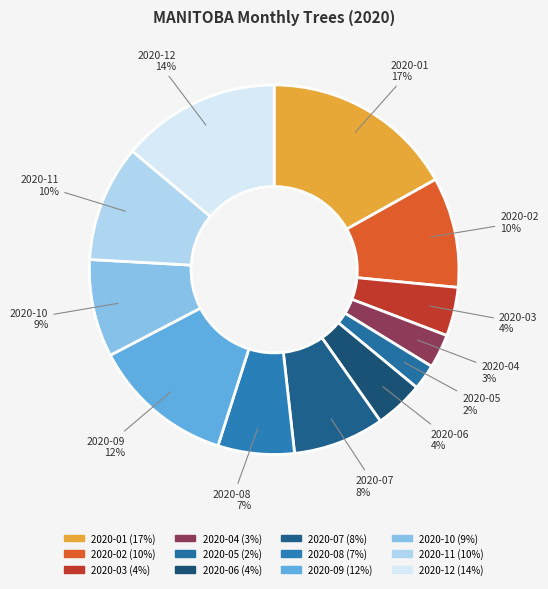

To the nearest percent, what is the combined percentage of 2020-03 and 2020-01?

21%